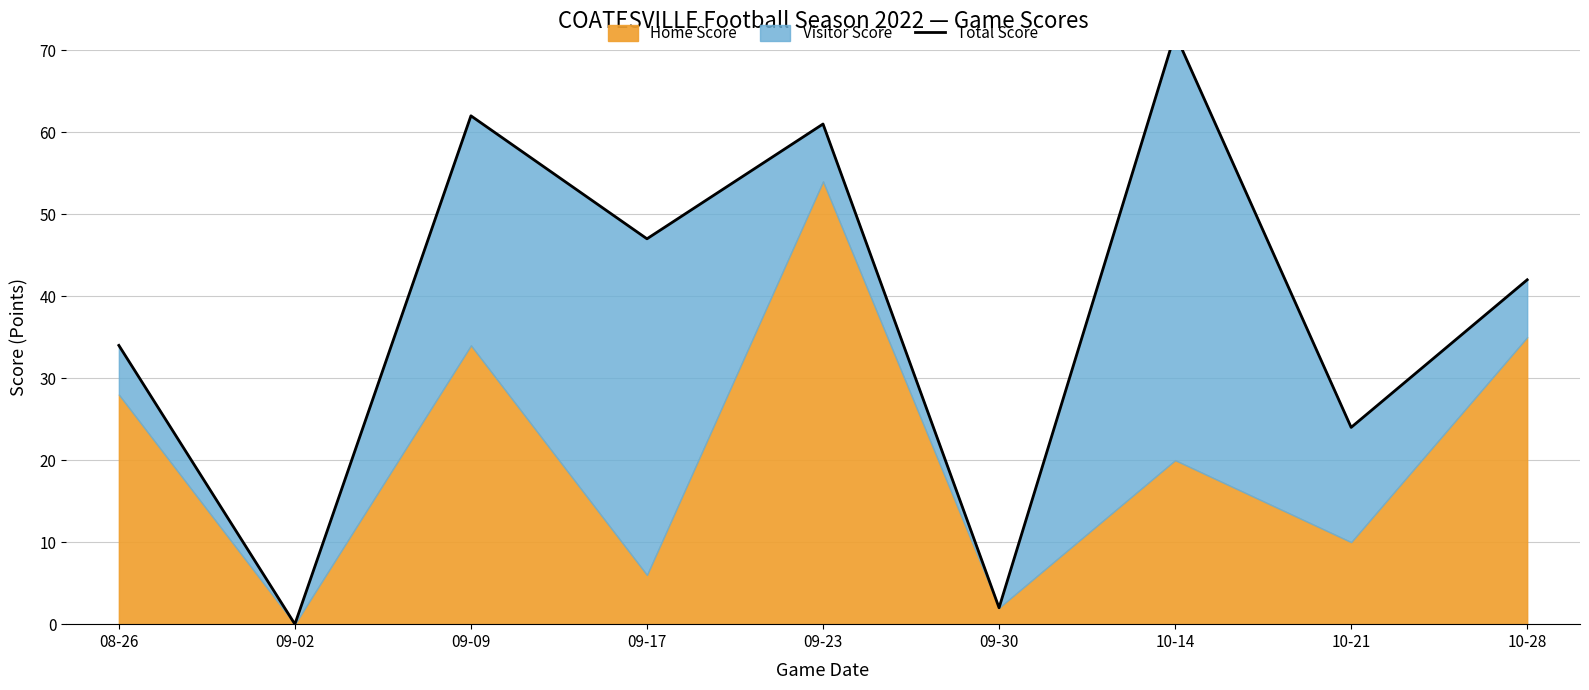

What is the approximate value at 10-28?

42